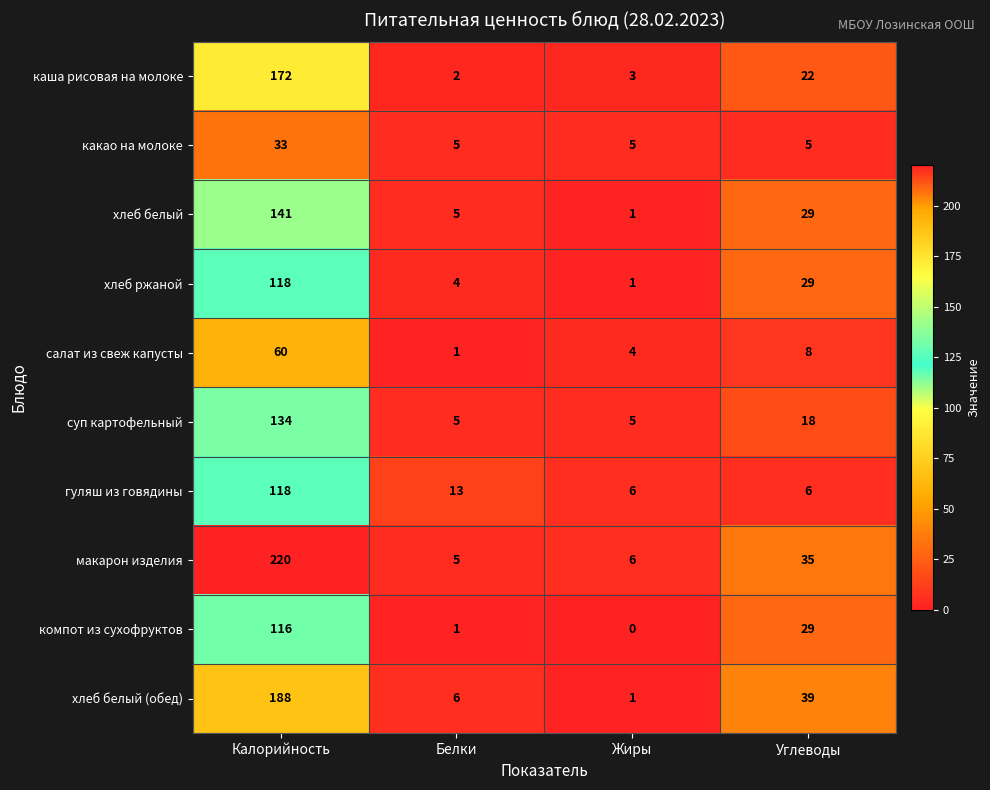

Which series has the widest spread of values?

макарон изделия